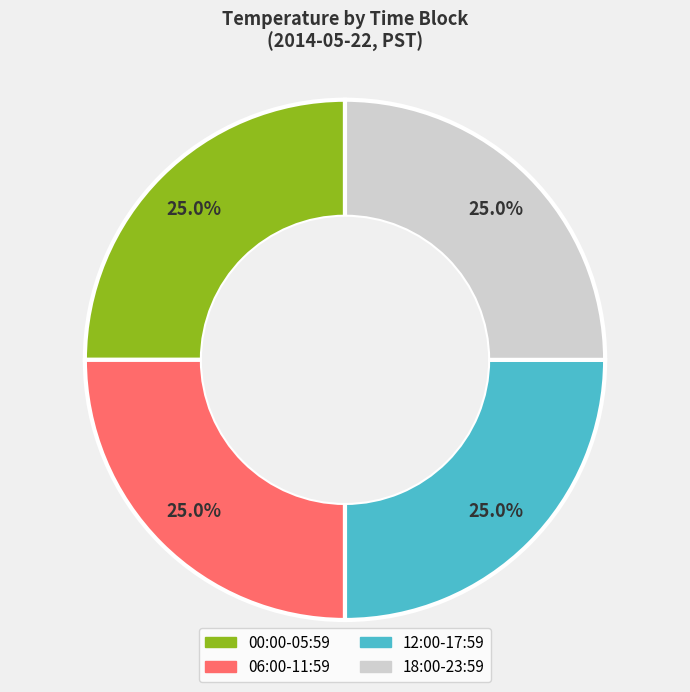

Does any single category account for the majority?

No